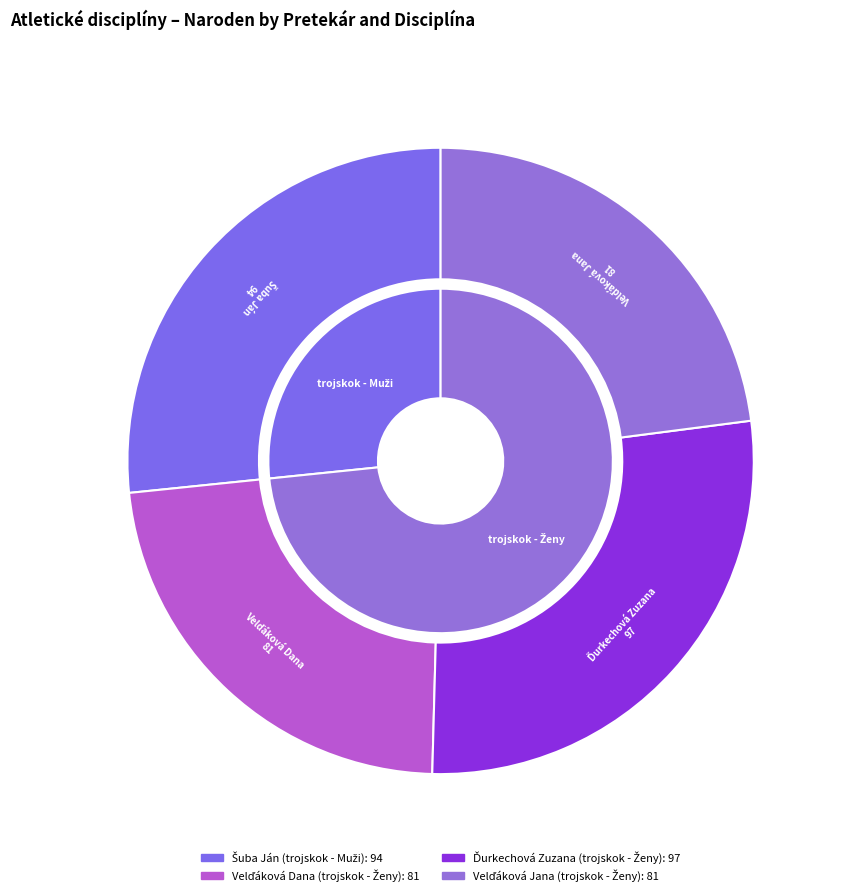

What percentage is the Velďáková Jana (trojskok - Ženy) slice, to the nearest percent?

23%